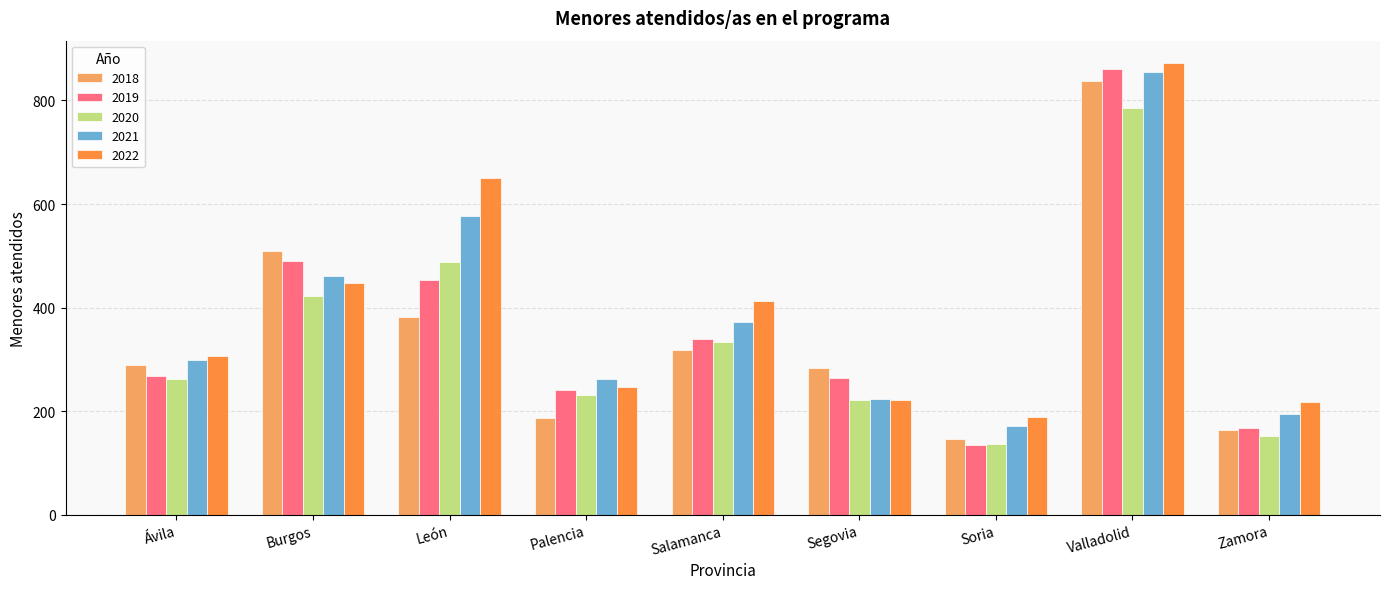

What is the spread (max minus min) of values at Zamora?

65